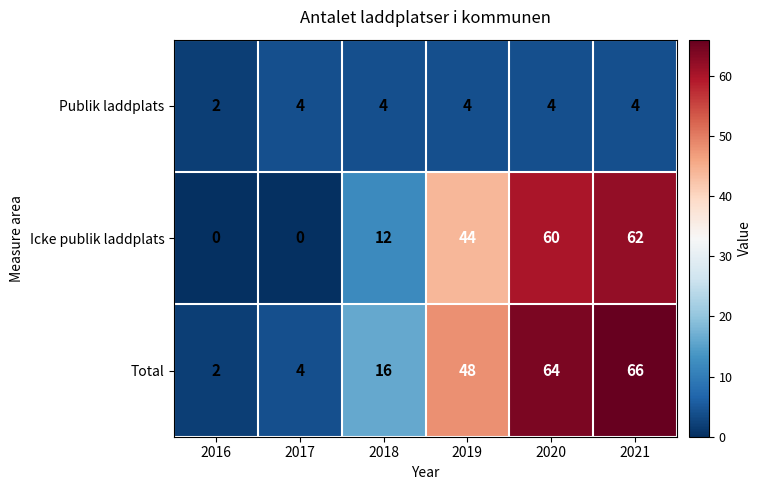

Read the Total value at 2021.

66